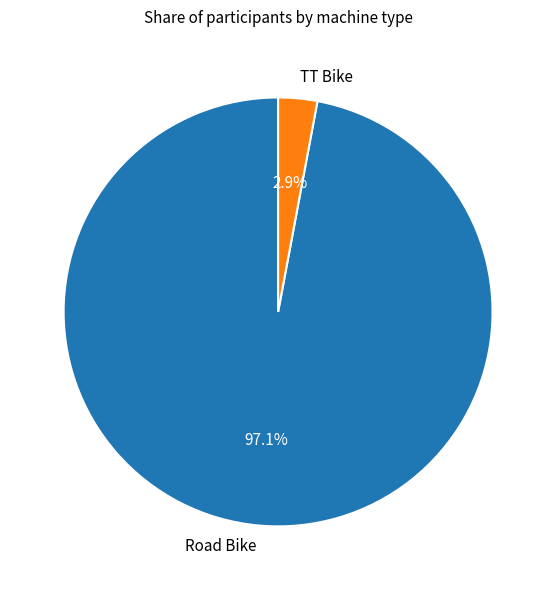

Rank the categories by value from lowest to highest.

TT Bike, Road Bike